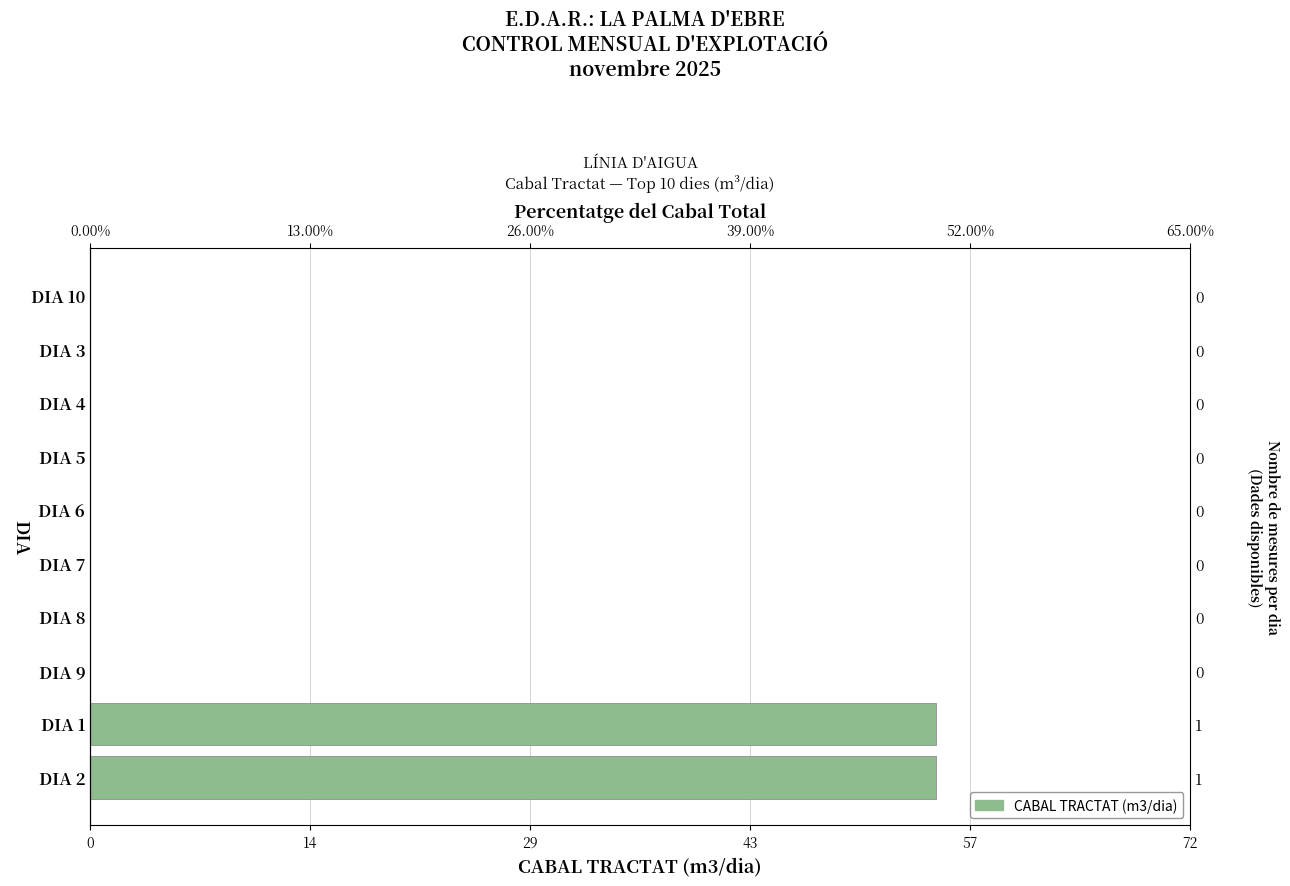

Is it true that the value at DIA 5 is 36?

False